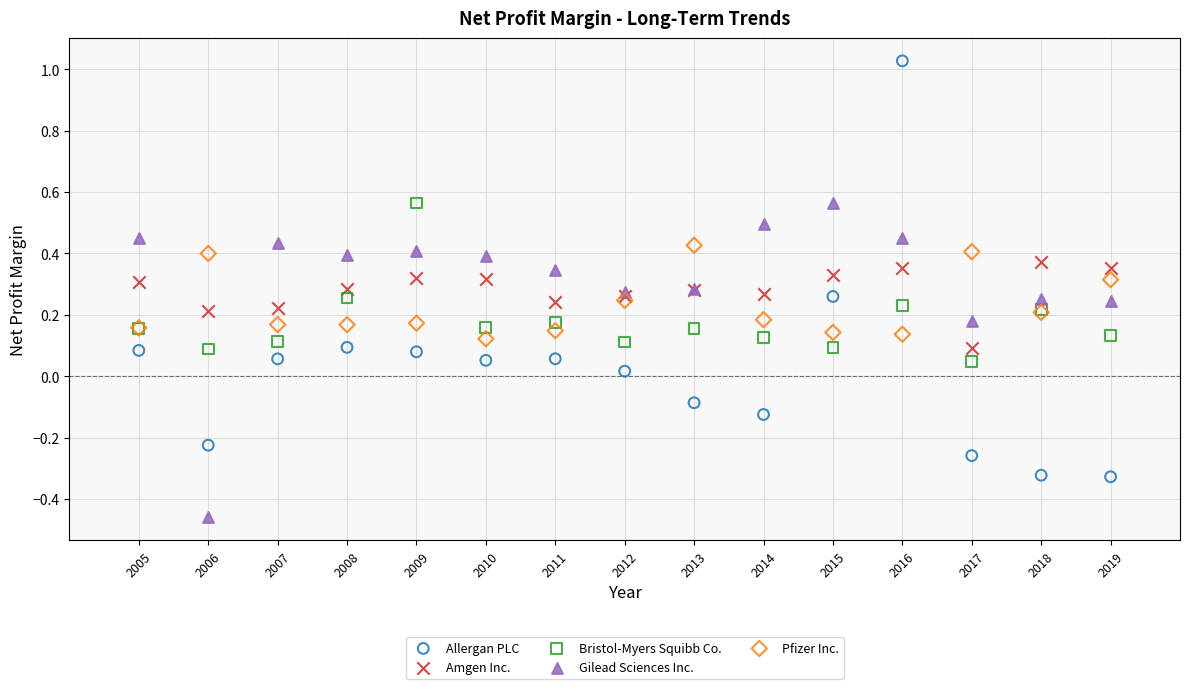

Which series contains the highest Y value?

Allergan PLC